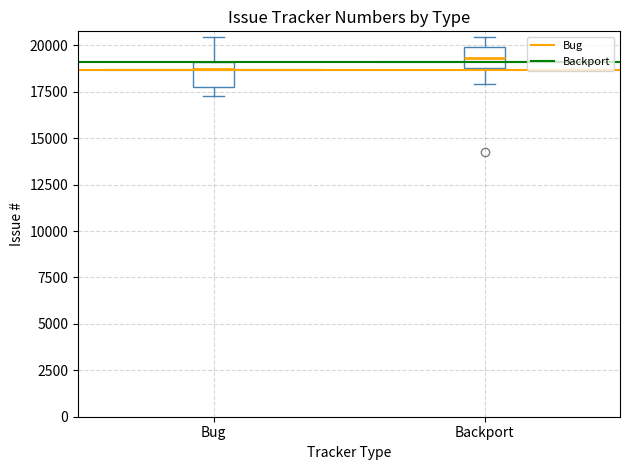

Which box has the lowest median line?

Bug